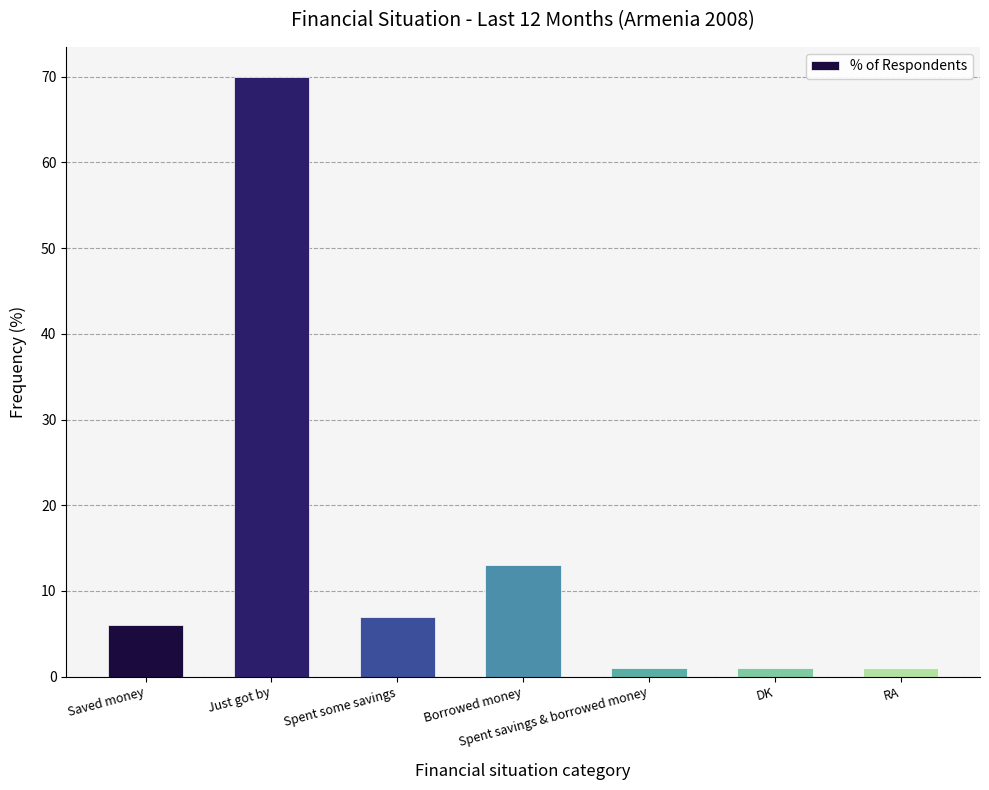

What is the ratio of the value at Borrowed money to the value at Just got by?

0.2